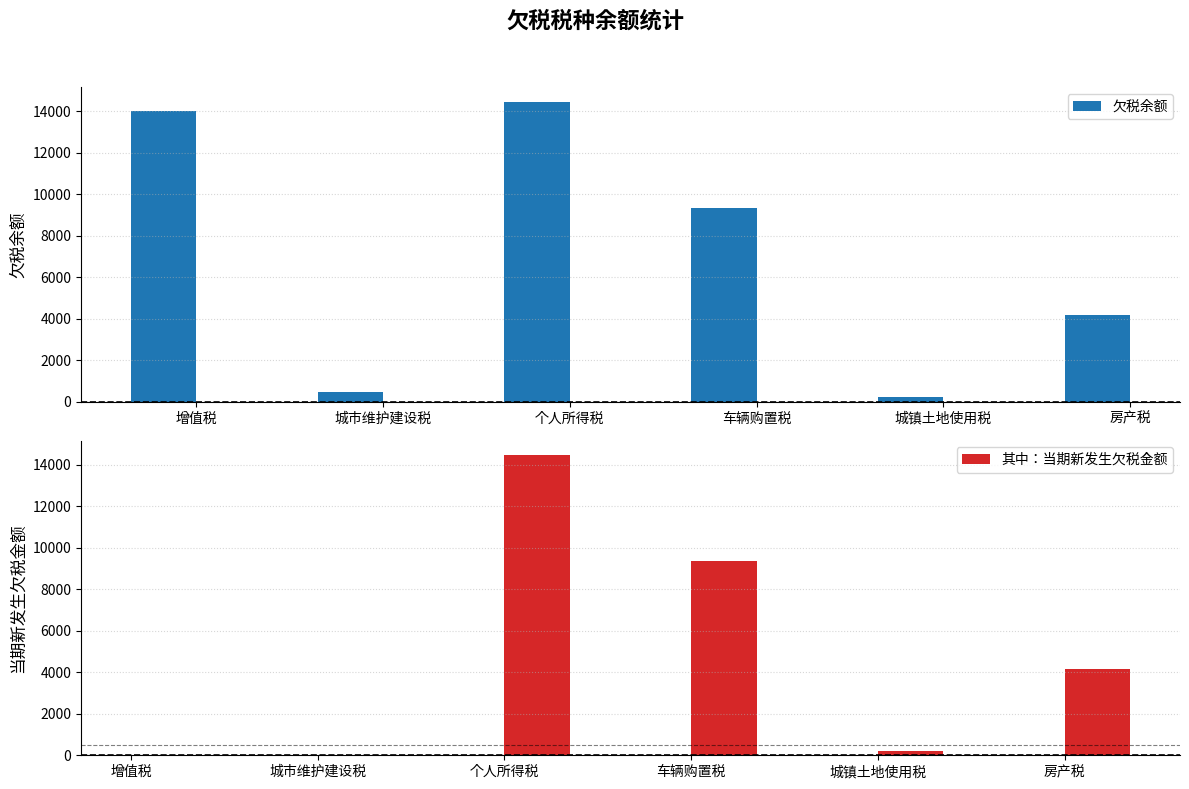

What are all the series names shown in the legend?

欠税余额, 其中：当期新发生欠税金额